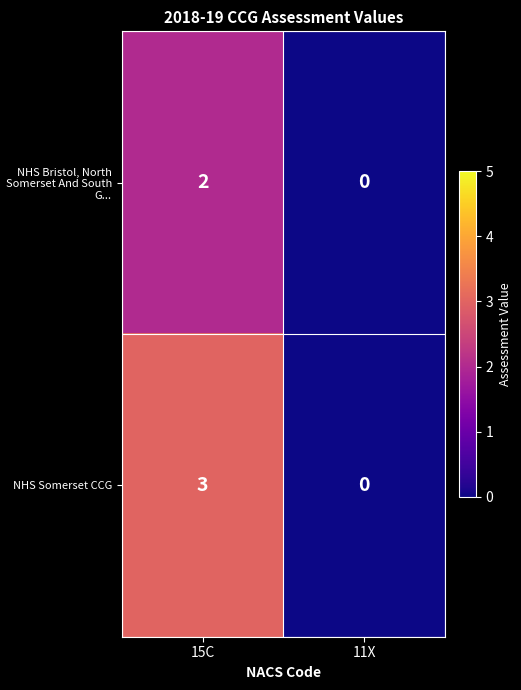

Reading left to right, extract all data points from this chart.

NHS Bristol, North Somerset And South G...: 2	0
NHS Somerset CCG: 3	0